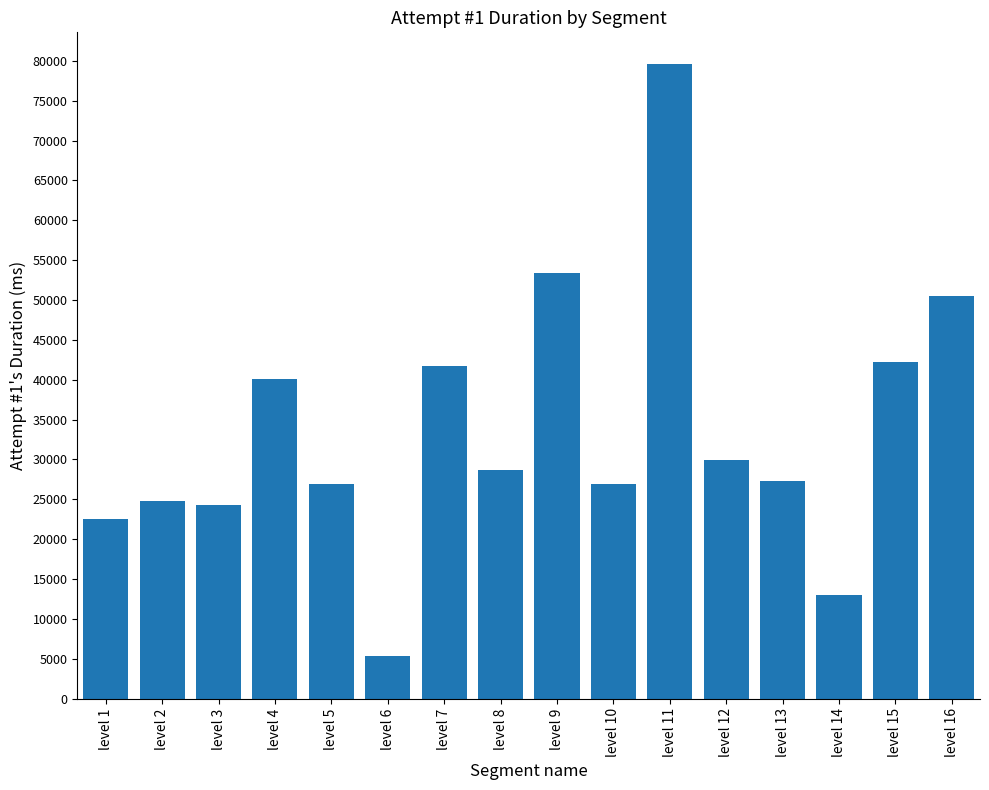

What is the value of the 10th bar from the left?

26979